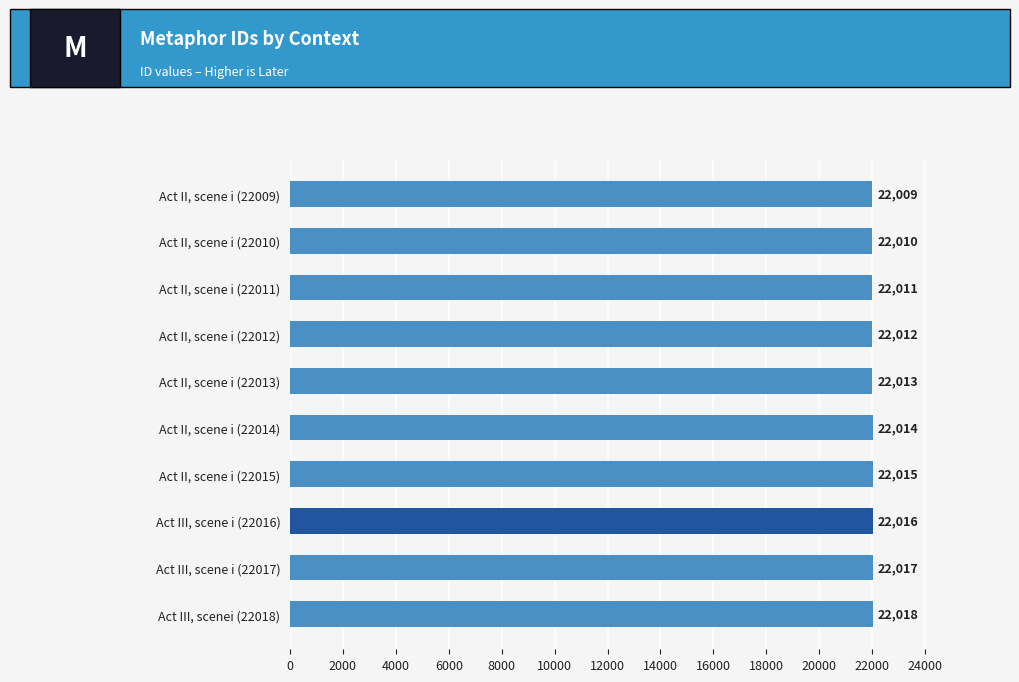

What is the average value?

22014